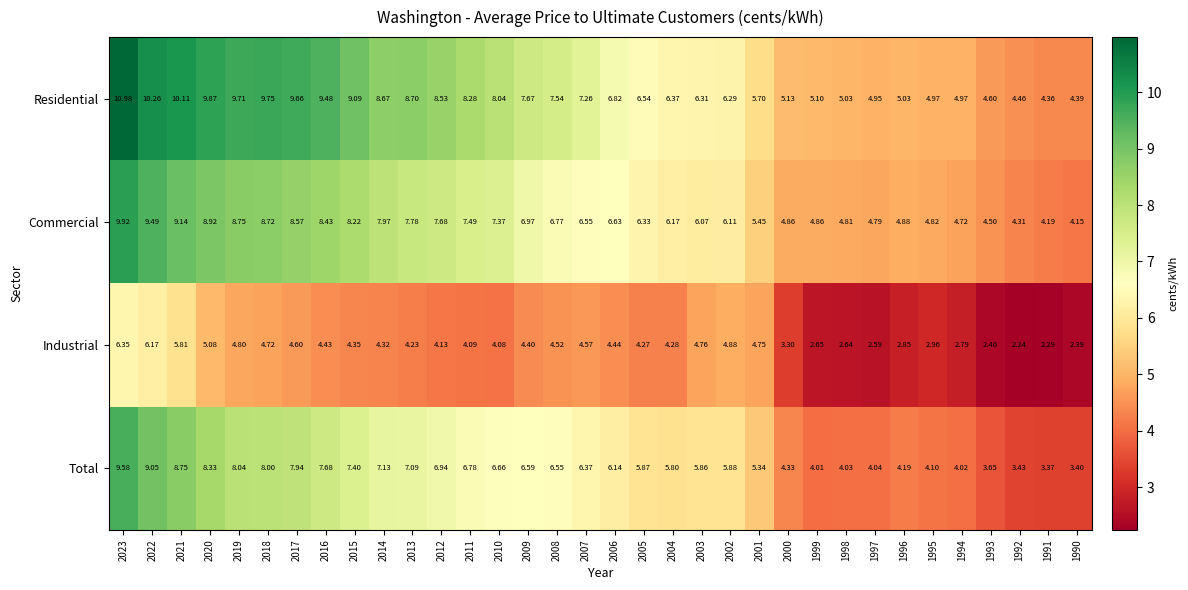

What is the total value across all series at 2017?

30.8